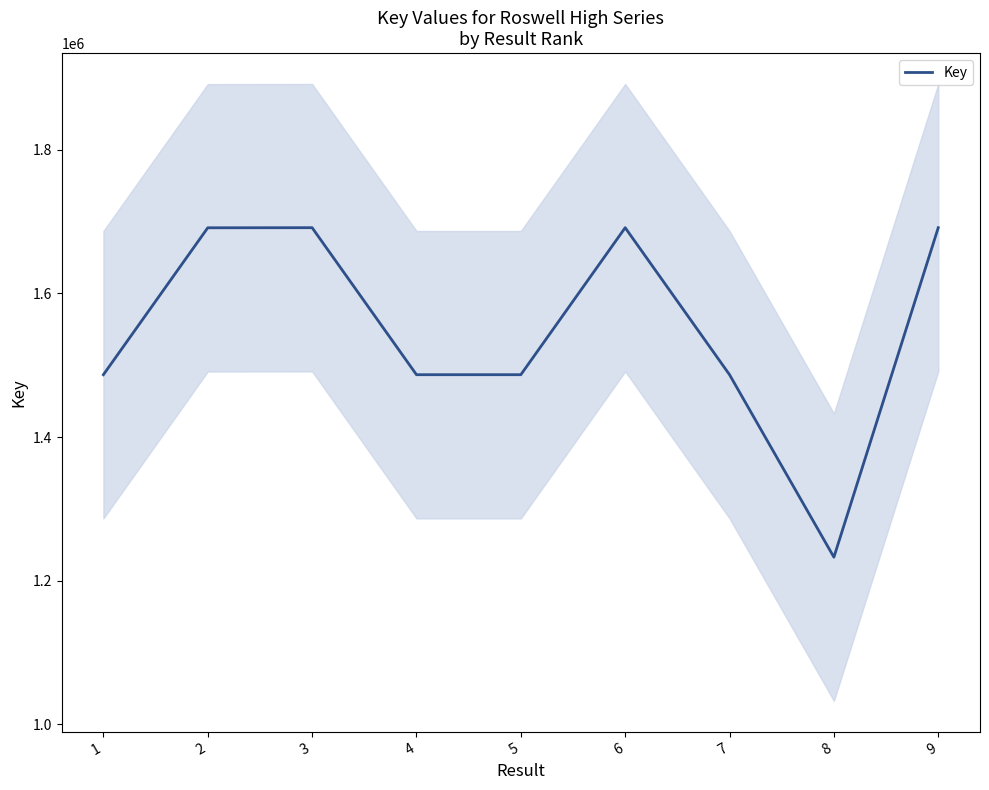

Between 1 and 7, which is larger?

1